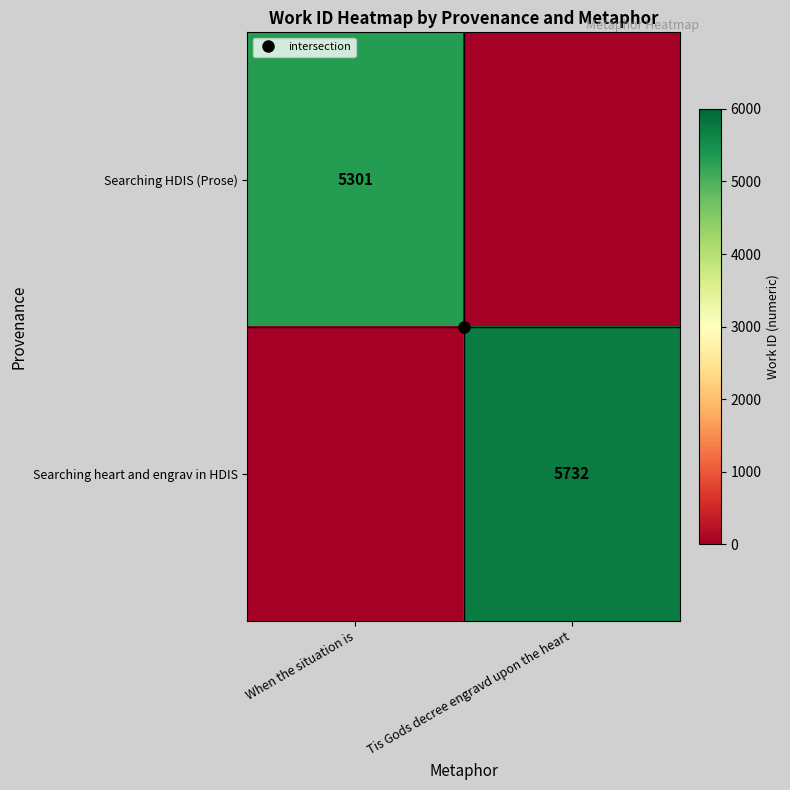

Is it true that Searching HDIS (Prose) equals 0 at Tis Gods decree engravd upon the heart?

True